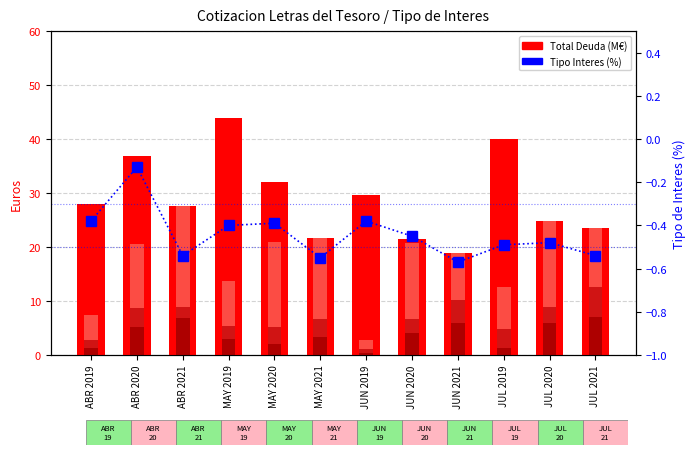

Reading left to right, list all the values displayed in this chart.

Total Deuda (M€): ABR 2019=28.0	ABR 2020=36.9	ABR 2021=27.5	MAY 2019=44.0	MAY 2020=32.0	MAY 2021=21.7	JUN 2019=29.7	JUN 2020=21.6	JUN 2021=18.9	JUL 2019=40.0	JUL 2020=24.8	JUL 2021=23.5
Letras <94 (M€): ABR 2019=1.3	ABR 2020=5.2	ABR 2021=6.8	MAY 2019=2.9	MAY 2020=2.0	MAY 2021=3.4	JUN 2019=0.4	JUN 2020=4.0	JUN 2021=6.0	JUL 2019=1.3	JUL 2020=5.9	JUL 2021=7.0
Letras 95-192 (M€): ABR 2019=1.5	ABR 2020=3.4	ABR 2021=2.1	MAY 2019=2.5	MAY 2020=3.2	MAY 2021=3.2	JUN 2019=0.7	JUN 2020=2.8	JUN 2021=4.2	JUL 2019=3.5	JUL 2020=3.0	JUL 2021=5.6
Letras 193-376 (M€): ABR 2019=4.7	ABR 2020=11.9	ABR 2021=18.6	MAY 2019=8.3	MAY 2020=15.7	MAY 2021=15.1	JUN 2019=1.6	JUN 2020=14.0	JUN 2021=8.7	JUL 2019=7.7	JUL 2020=16.0	JUL 2021=10.9
Tipo Interes (%): ABR 2019=-0.4	ABR 2020=-0.1	ABR 2021=-0.5	MAY 2019=-0.4	MAY 2020=-0.4	MAY 2021=-0.6	JUN 2019=-0.4	JUN 2020=-0.5	JUN 2021=-0.6	JUL 2019=-0.5	JUL 2020=-0.5	JUL 2021=-0.5